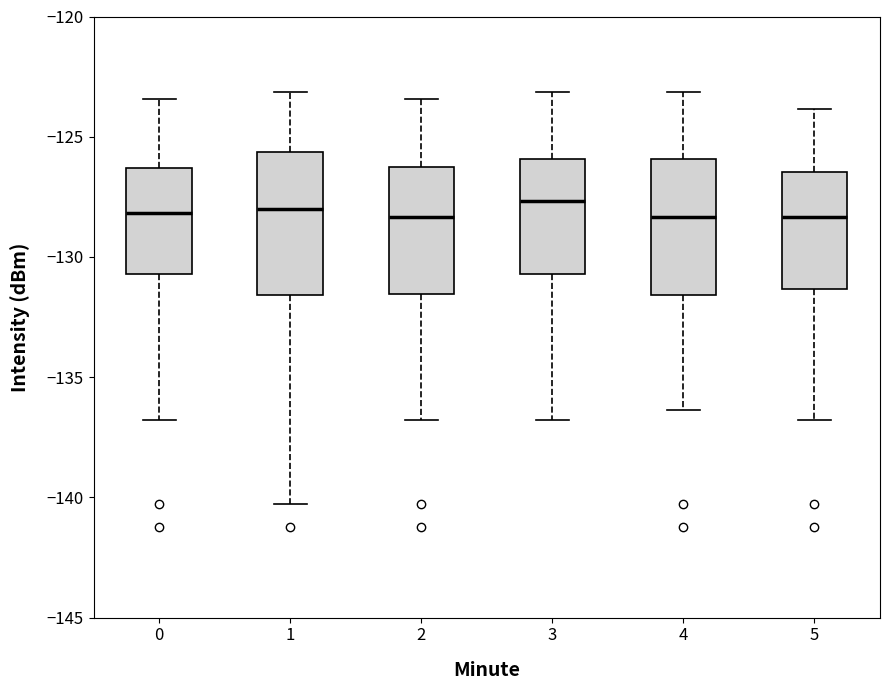

Reading left to right, transcribe this box plot: for each box, give where its median line is, the range the box spans, and where its two whiskers end, as read against the y-axis. The values are not printed on the chart, so give them approximately, as read against the axis.

0: median -128.0, box -130.5 to -126.5, whiskers -137.0 to -123.5
1: median -128.0, box -131.5 to -125.5, whiskers -140.5 to -123.0
2: median -128.5, box -131.5 to -126.0, whiskers -137.0 to -123.5
3: median -127.5, box -130.5 to -126.0, whiskers -137.0 to -123.0
4: median -128.5, box -131.5 to -126.0, whiskers -136.5 to -123.0
5: median -128.5, box -131.5 to -126.5, whiskers -137.0 to -124.0